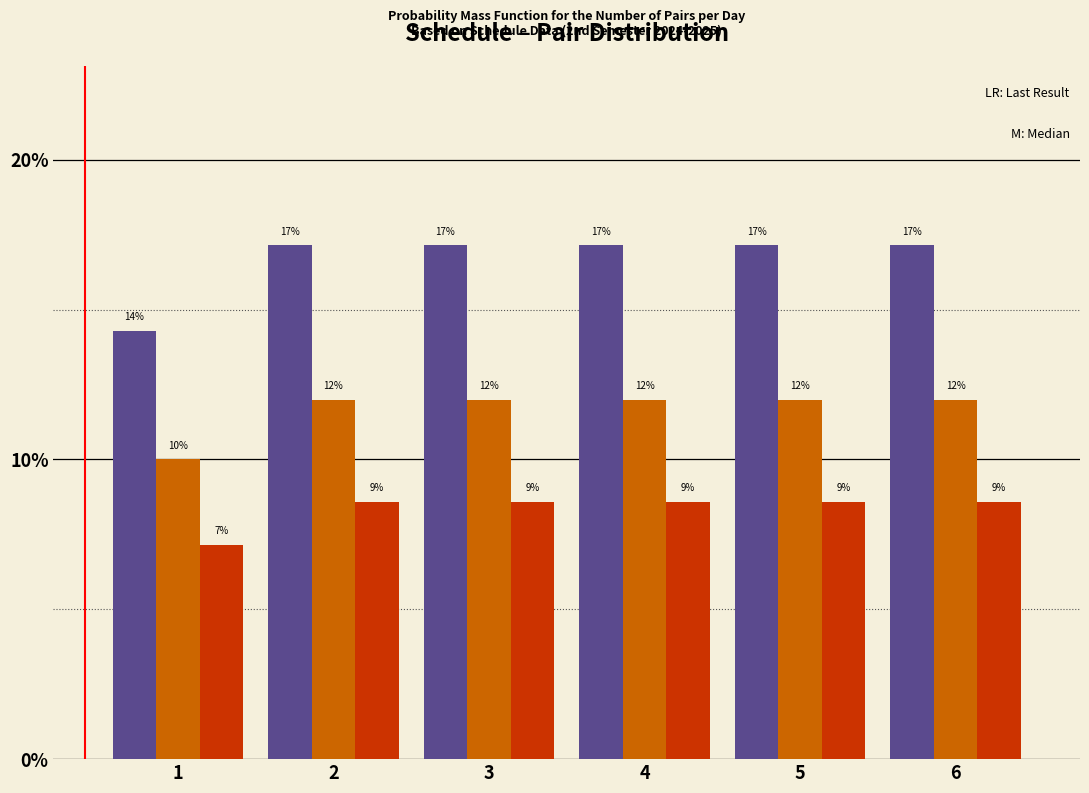

How many groups of bars are there?

6